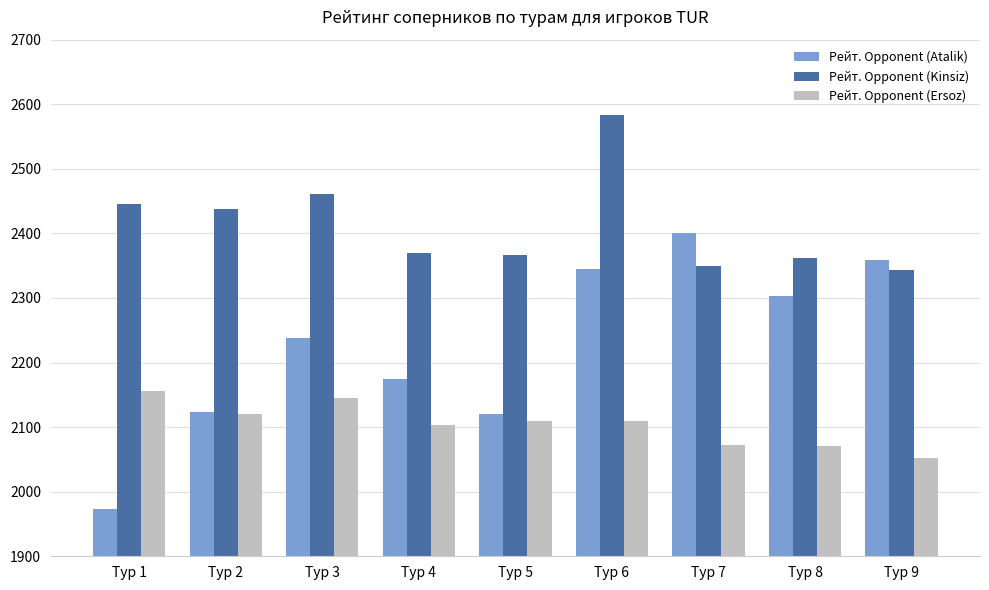

Which series changed the most between Тур 1 and Тур 4?

Рейт. Opponent (Atalik)